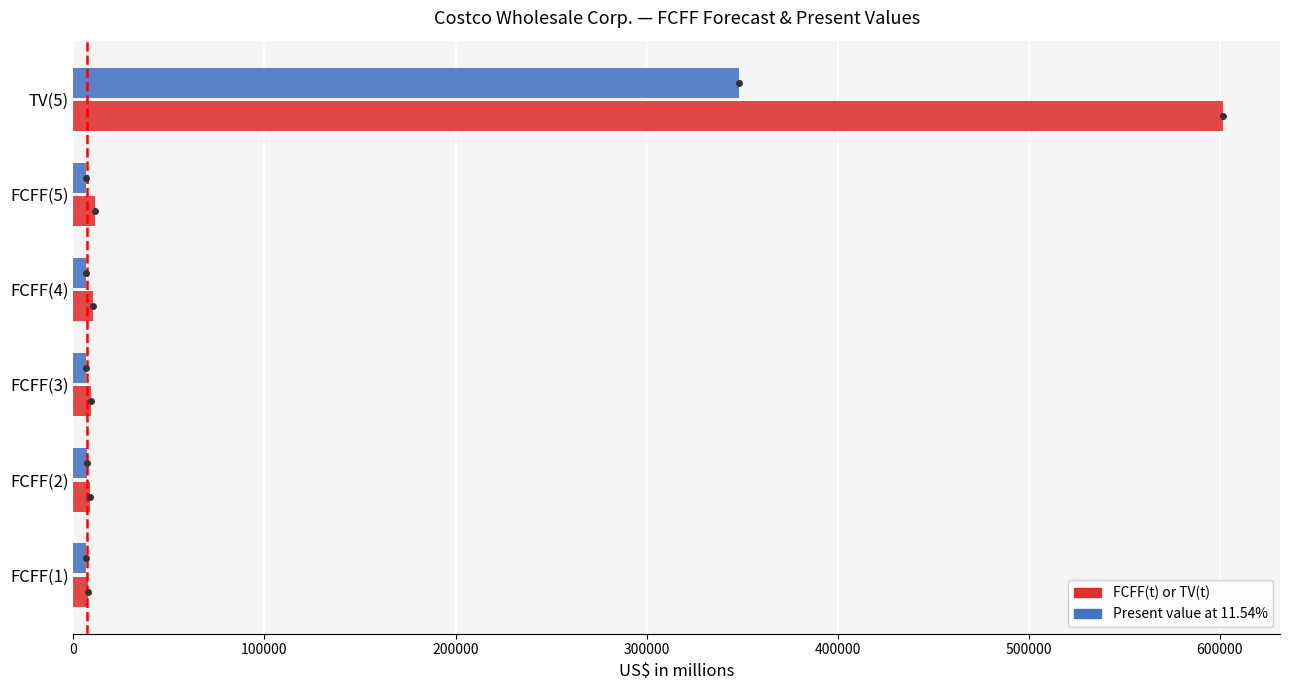

What is the average value of the FCFF(t) or TV(t) series?

108140